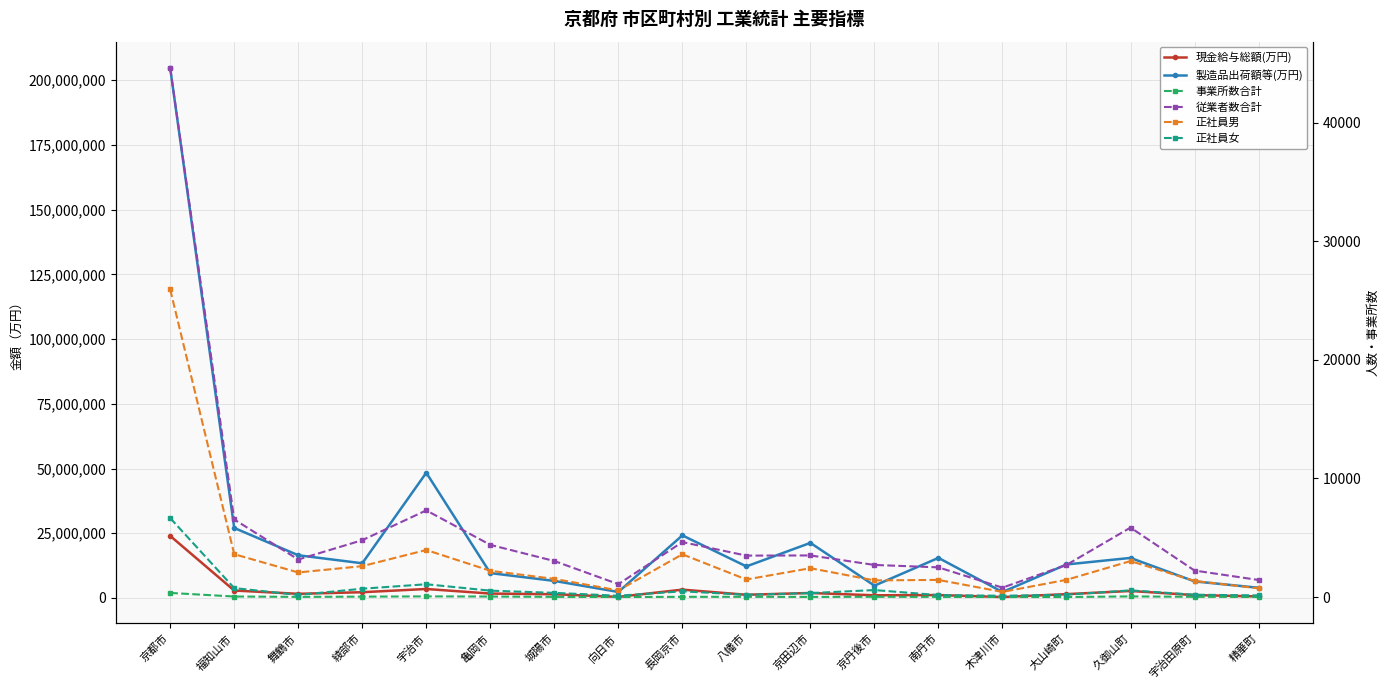

What is the minimum value shown in the chart?

9